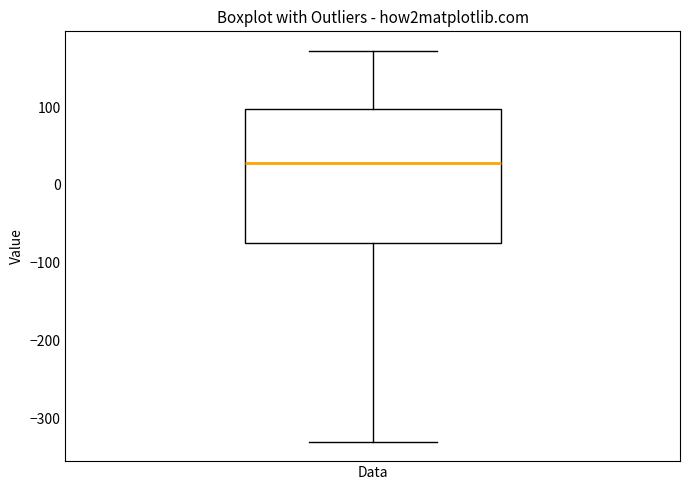

Transcribe this box plot: give where the median line is, the range the box spans, and where the two whiskers end, as read against the y-axis. The values are not printed on the chart, so give them approximately, as read against the axis.

median 30, box -70 to 100, whiskers -330 to 170